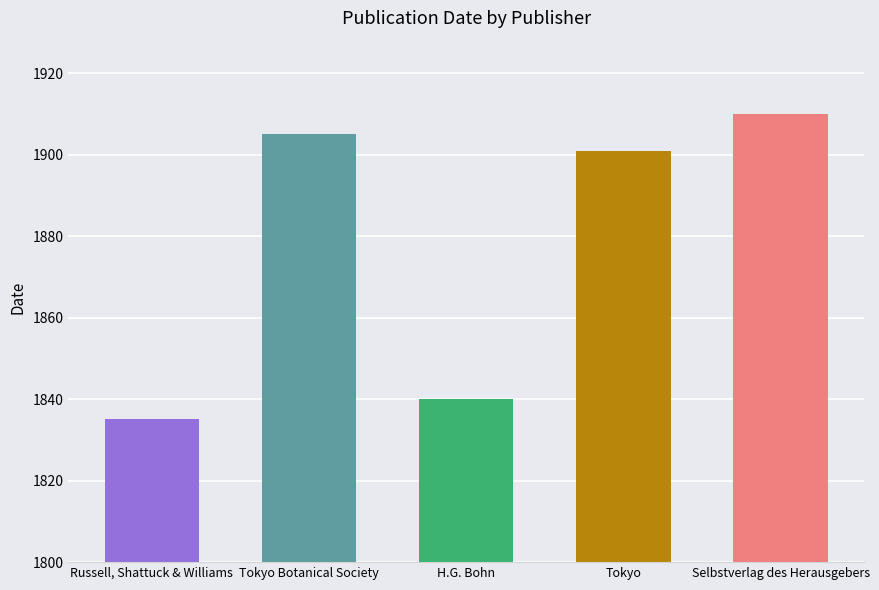

What is the difference between the maximum and minimum values?

75